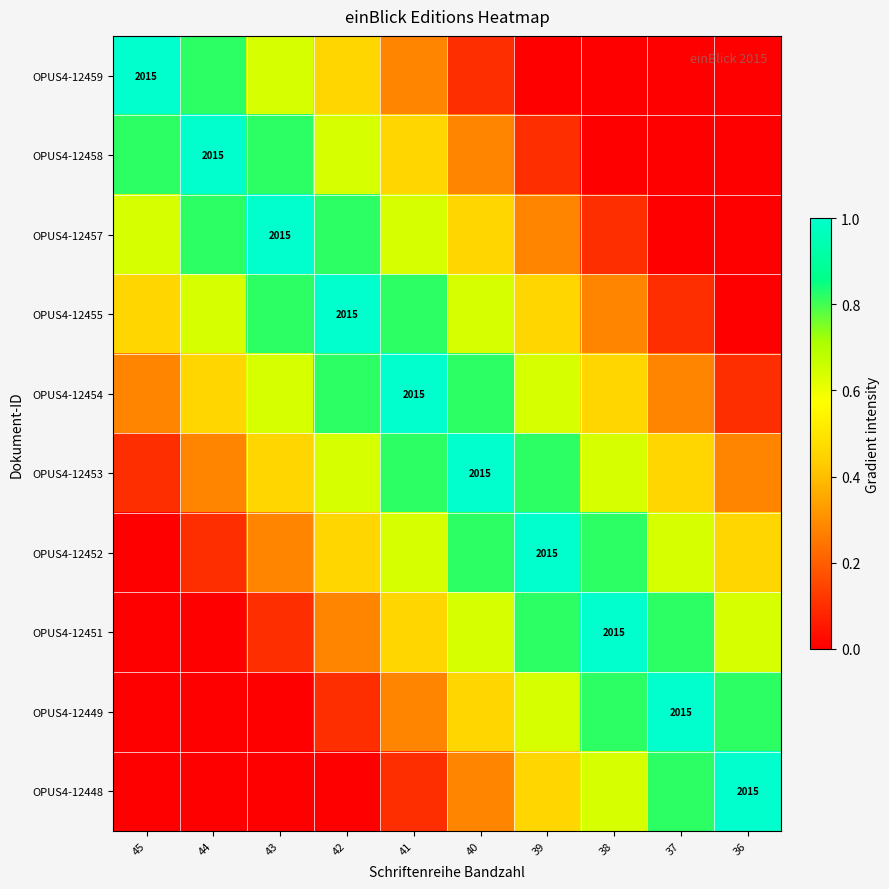

The value of OPUS4-12454 at 38 is 0.2. True or false?

False